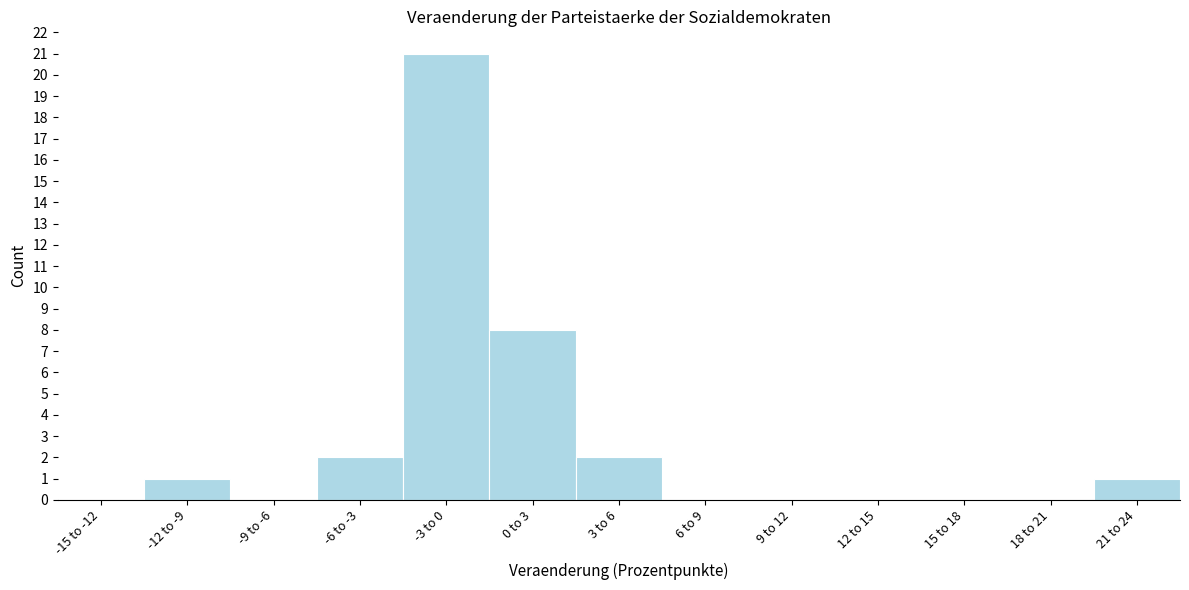

Reading left to right, list all the values displayed in this chart.

-15 to -12=0	-12 to -9=1	-9 to -6=0	-6 to -3=2	-3 to 0=21	0 to 3=8	3 to 6=2	6 to 9=0	9 to 12=0	12 to 15=0	15 to 18=0	18 to 21=0	21 to 24=1